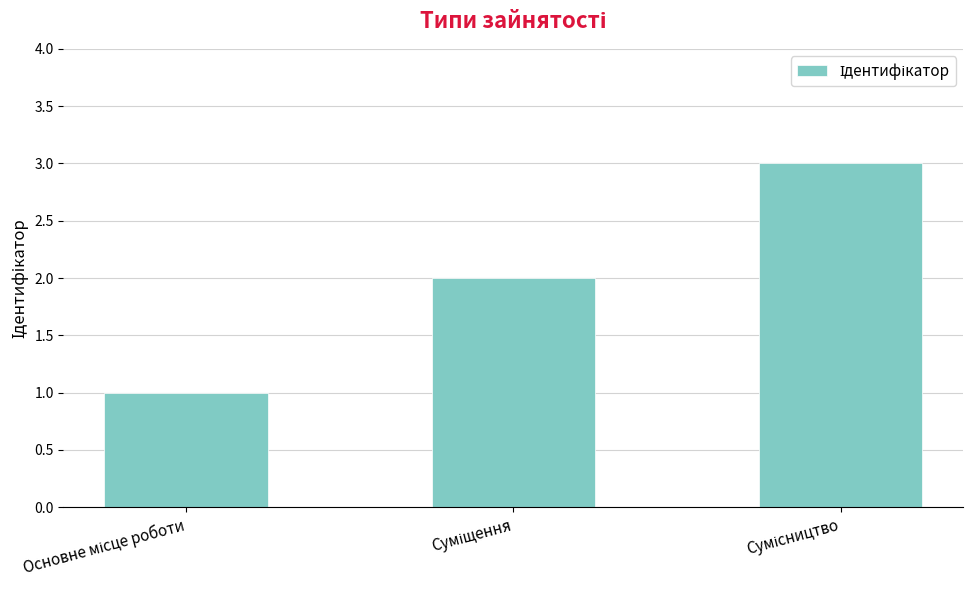

What is the average value?

2